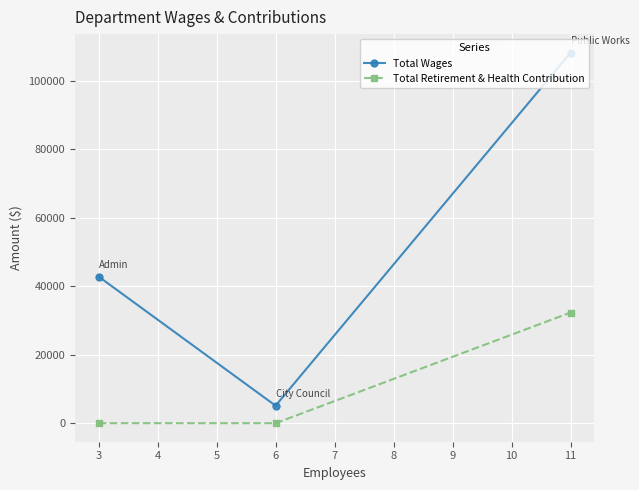

How many distinct data groups are displayed?

2